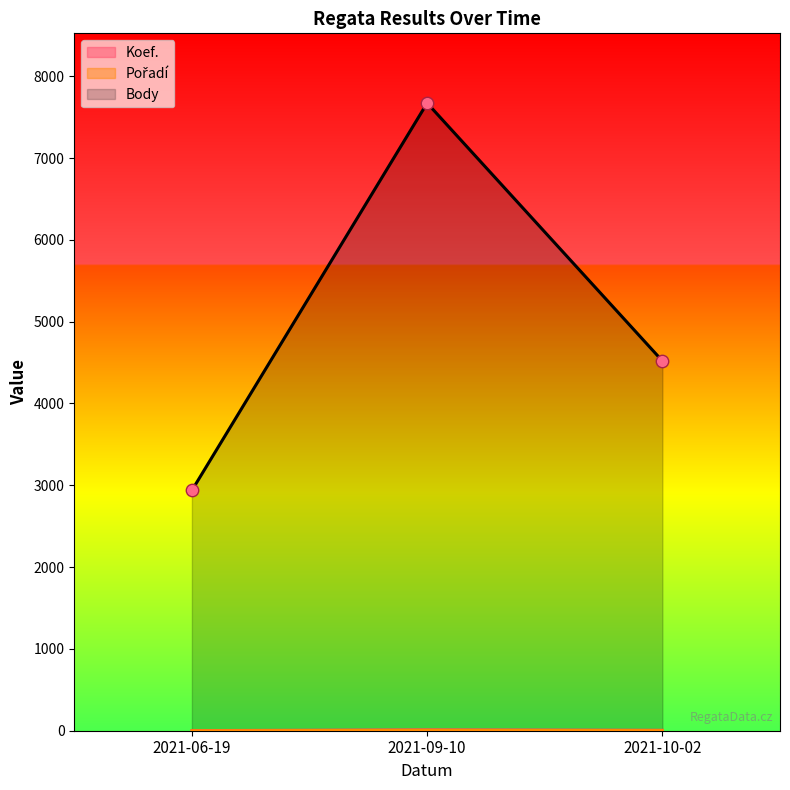

Which series contains the highest Y value?

Body